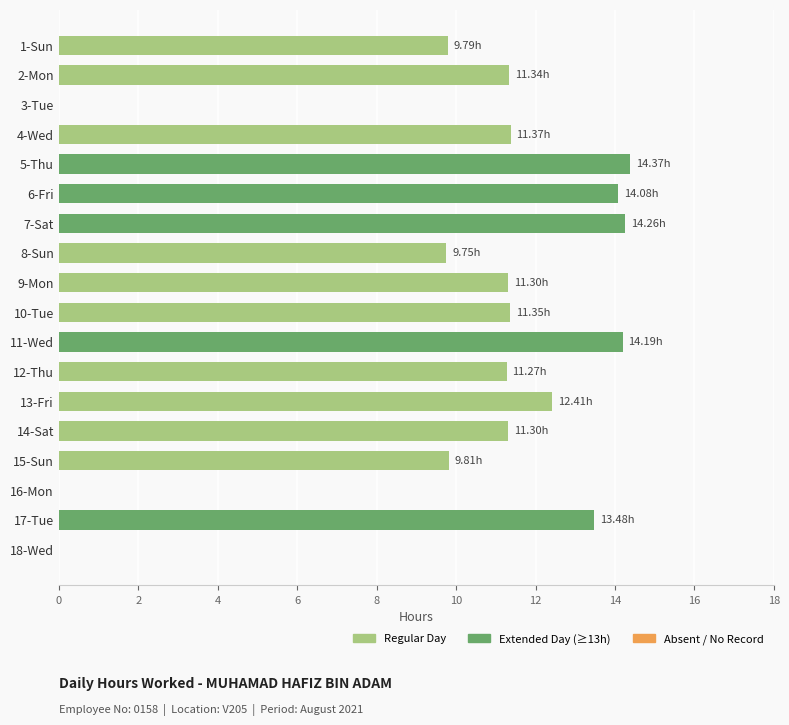

What is the ratio of the value at 1-Sun to the value at 11-Wed?

0.7